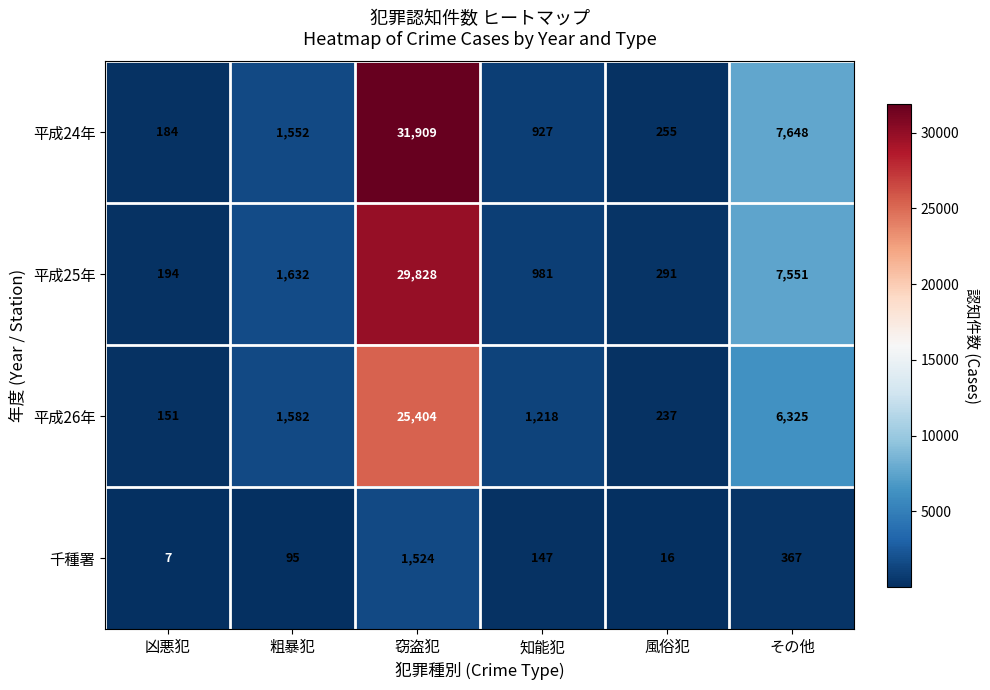

What is the total value across all series at その他?

21891